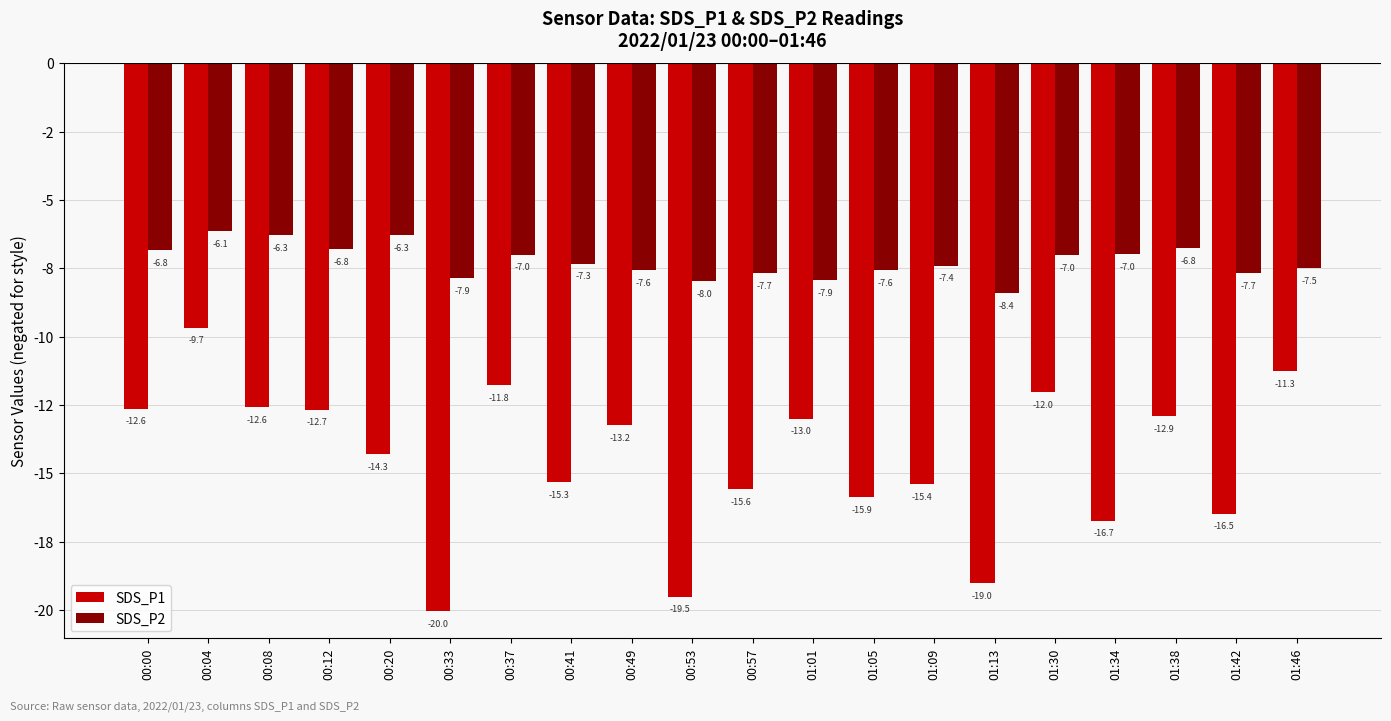

What are all the series names shown in the legend?

SDS_P1, SDS_P2